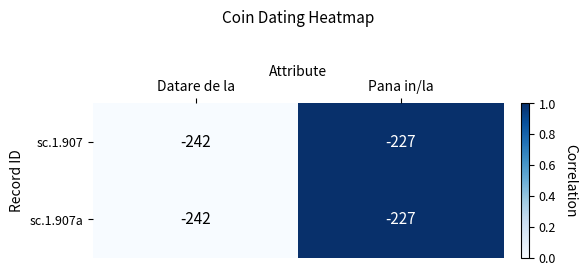

What is the minimum value for sc.1.907?

-242